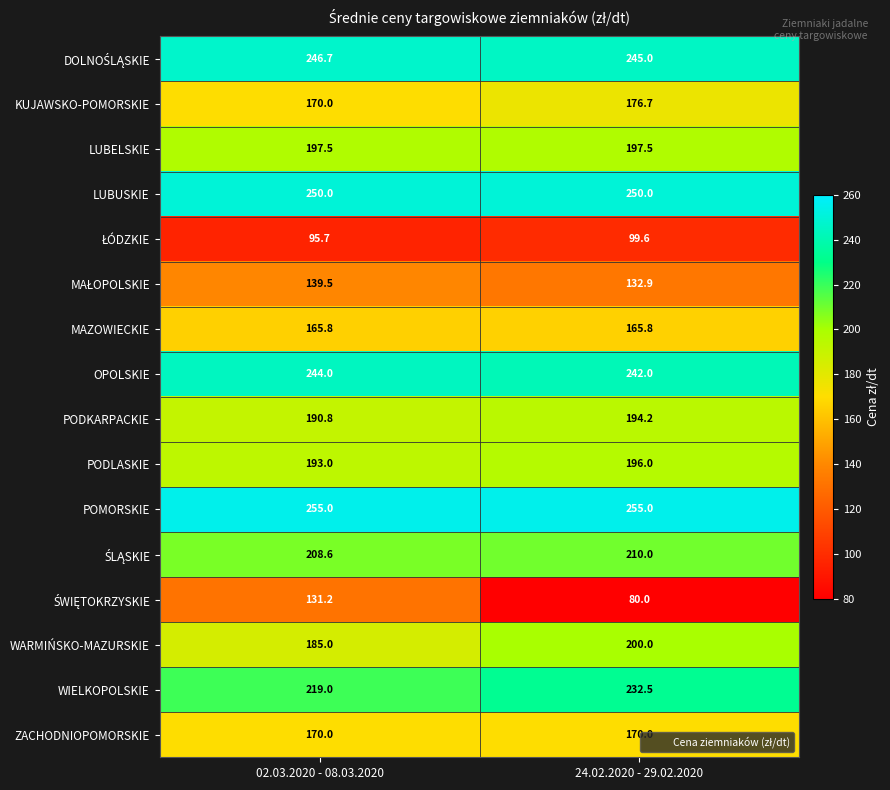

How many data points does each series have?

2